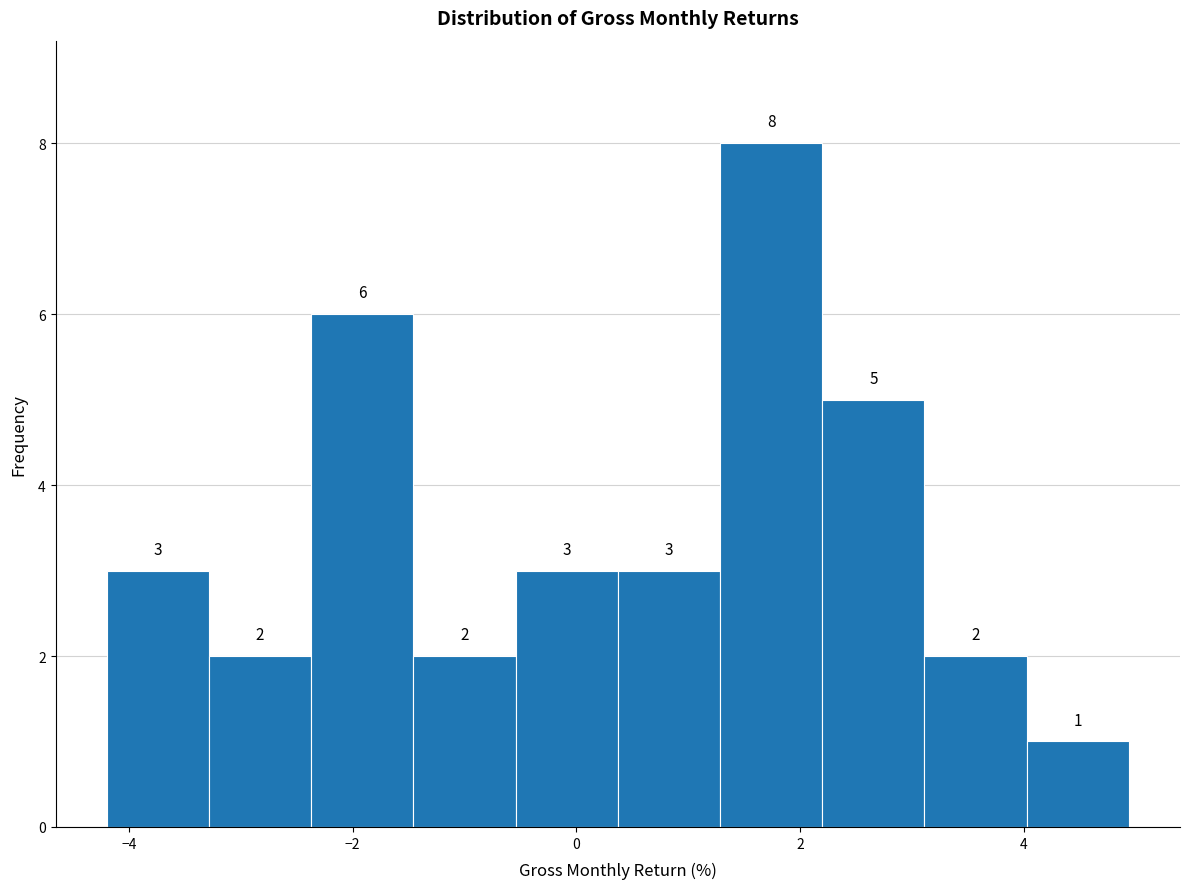

Reading left to right, list every bar in this chart as the range it spans on the x-axis followed by its height. The bar edges are not printed on the chart, so give them approximately, as read against the axis.

-4.2 to -3.2: 3
-3.2 to -2.4: 2
-2.4 to -1.4: 6
-1.4 to -0.6: 2
-0.6 to 0.4: 3
0.4 to 1.2: 3
1.2 to 2.2: 8
2.2 to 3.2: 5
3.2 to 4.0: 2
4.0 to 5.0: 1